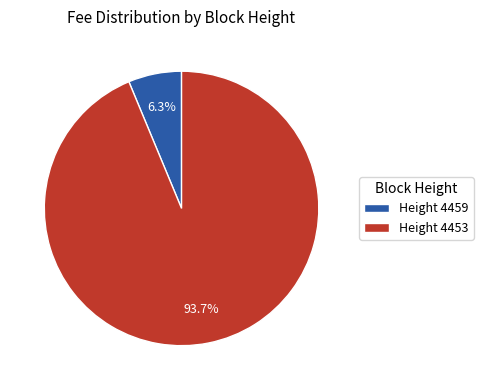

Combined, what portion of the pie is Height 4453 and Height 4459?

100.0%